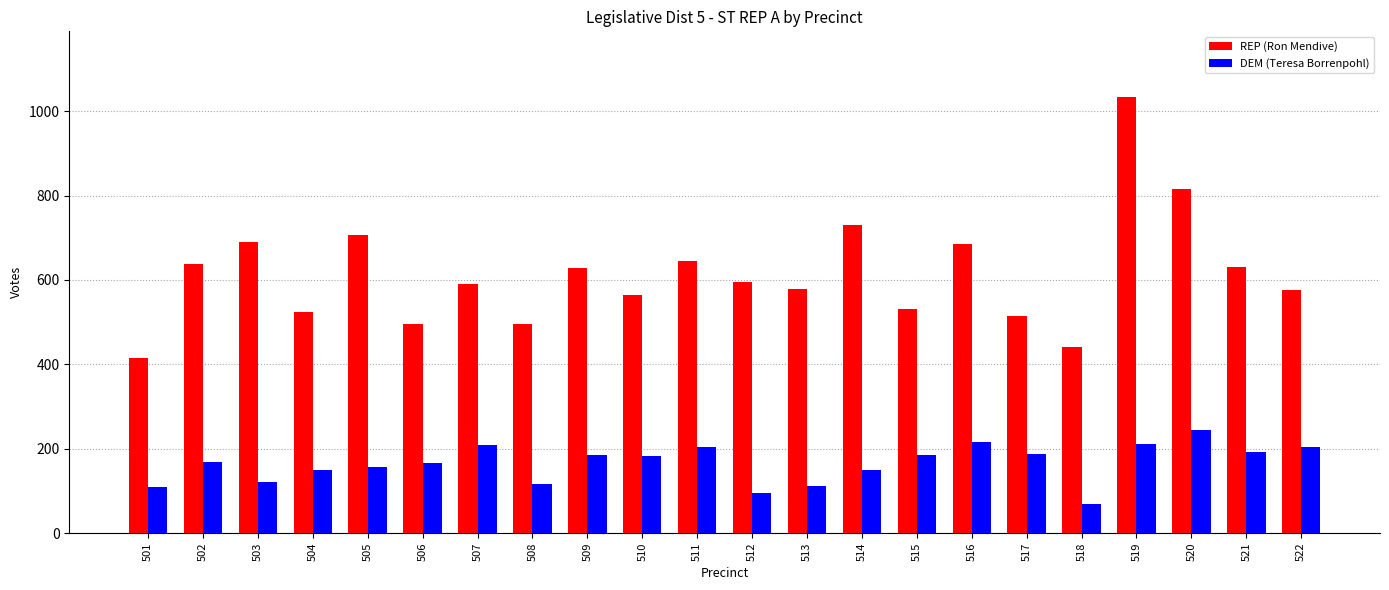

What is the difference between the REP (Ron Mendive) values at 522 and 511?

69